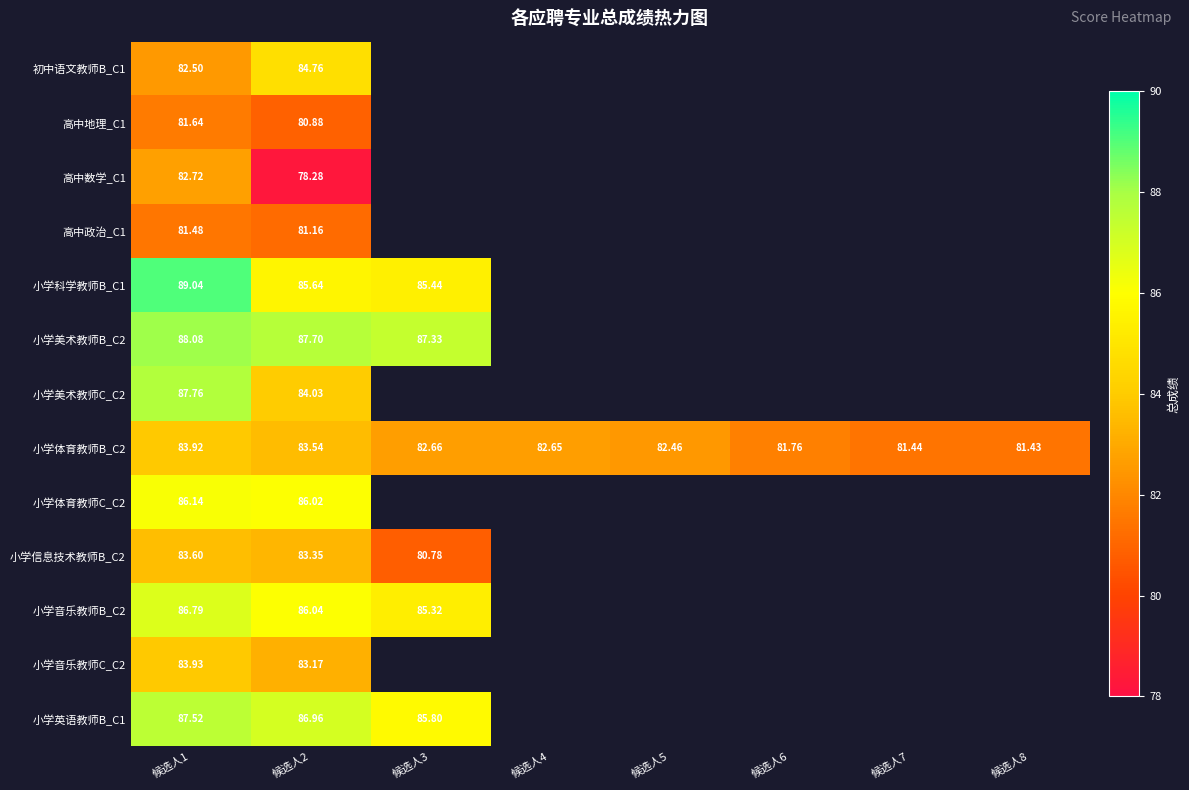

Which series has the largest range (max minus min)?

高中数学_C1